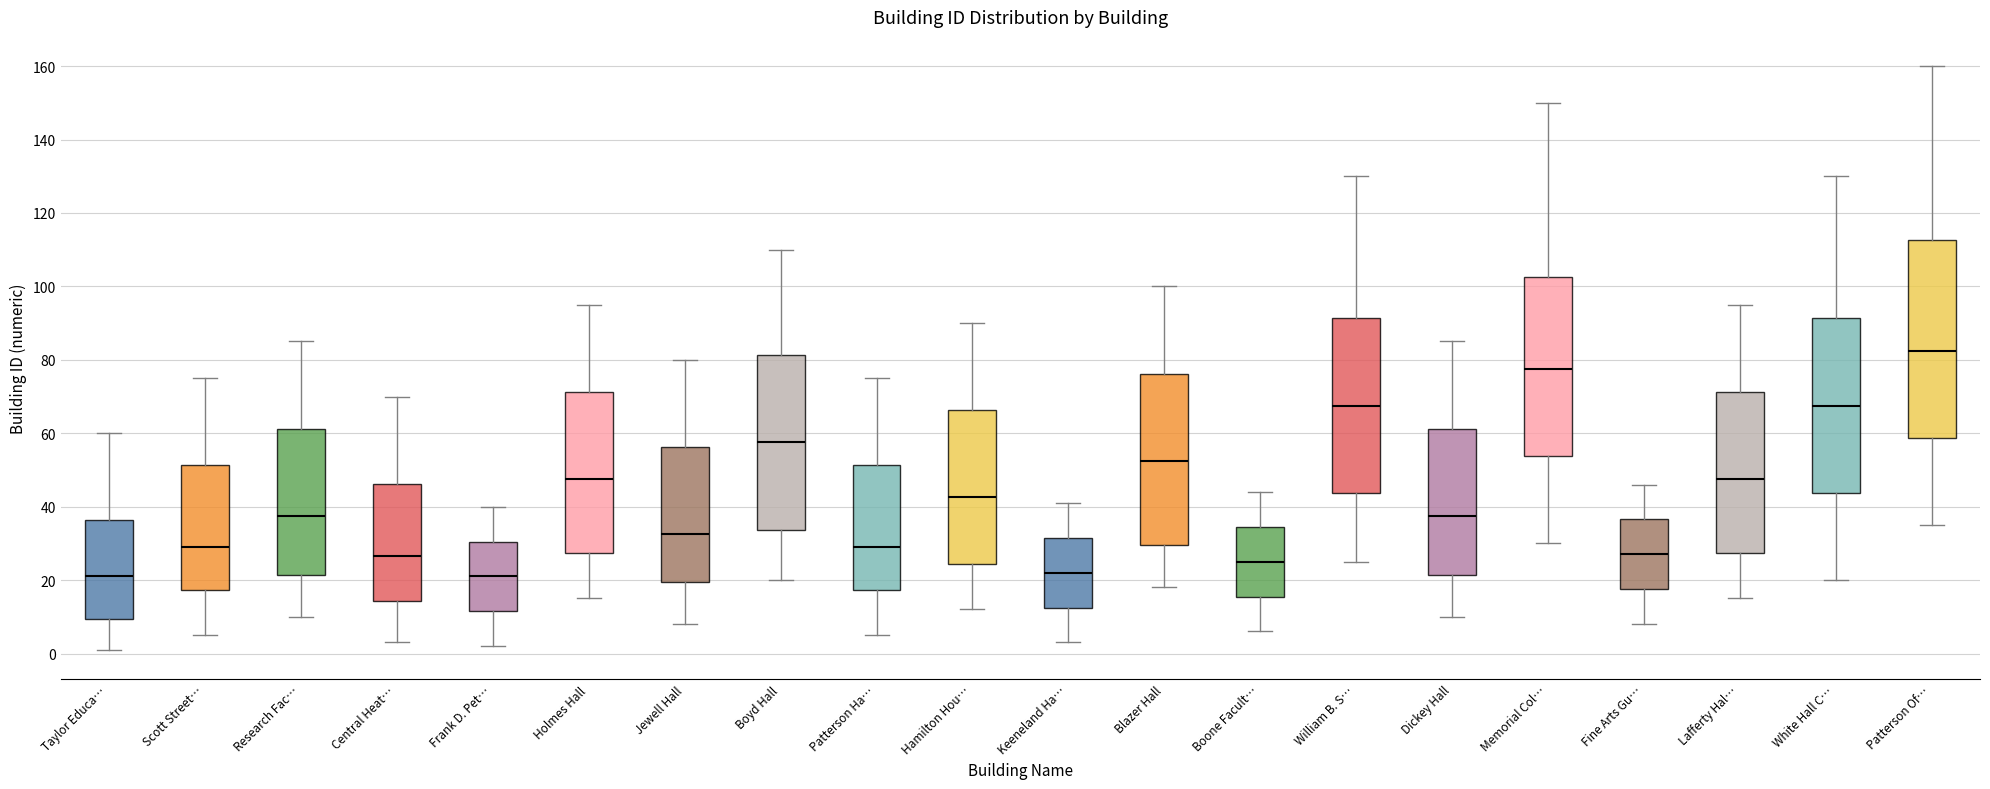

Where does the median line of the box for William B. S… sit on the y-axis? The values are not printed on the chart, so give them approximately, as read against the axis.

68